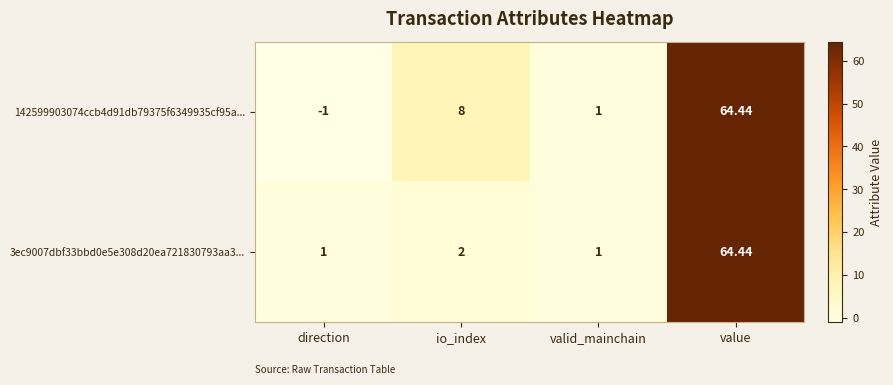

How many values in the 3ec9007dbf33bbd0e5e308d20ea721830793aa3... series are below 2?

2